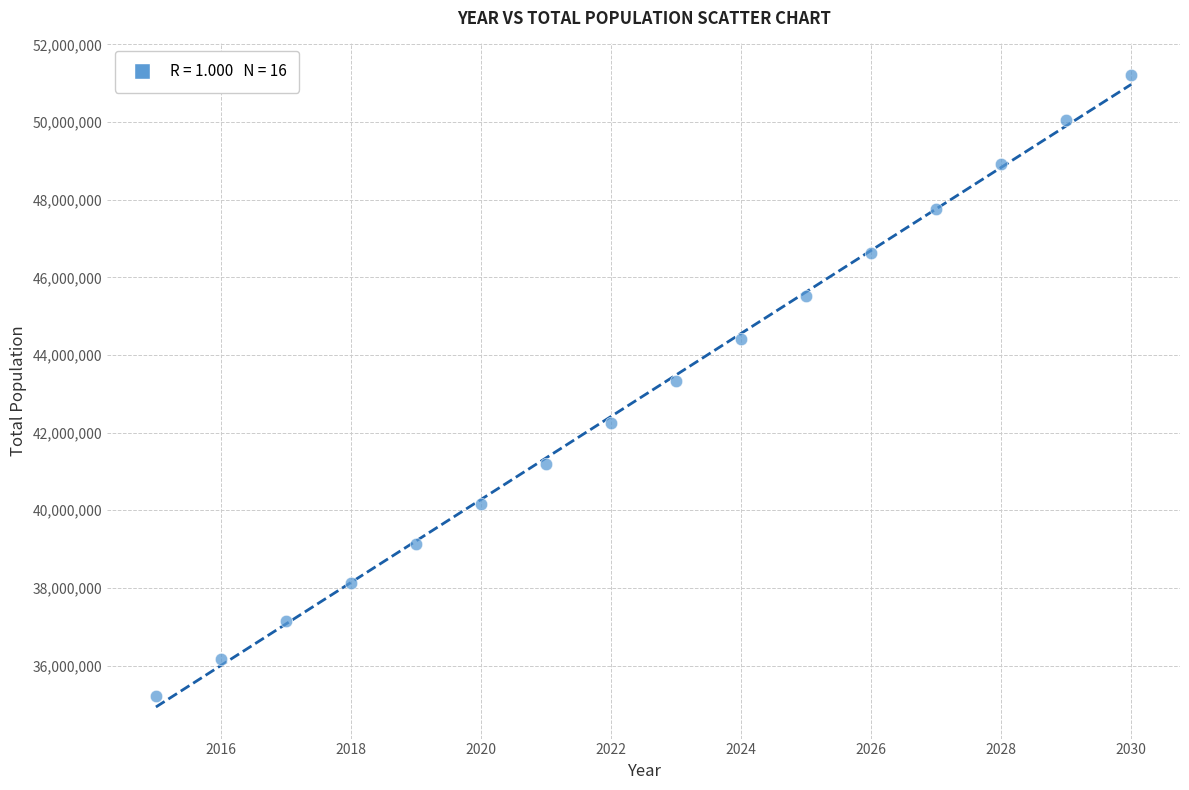

List the coordinates of all points as (X, Y) pairs, reading left to right.

(2015, 35212600)  (2016, 36169123)  (2017, 37139519)  (2018, 38124182)  (2019, 39127900)  (2020, 40150174)  (2021, 41190658)  (2022, 42248900)  (2023, 43324000)  (2024, 44414800)  (2025, 45520500)  (2026, 46639900)  (2027, 47771600)  (2028, 48914100)  (2029, 50061500)  (2030, 51211700)